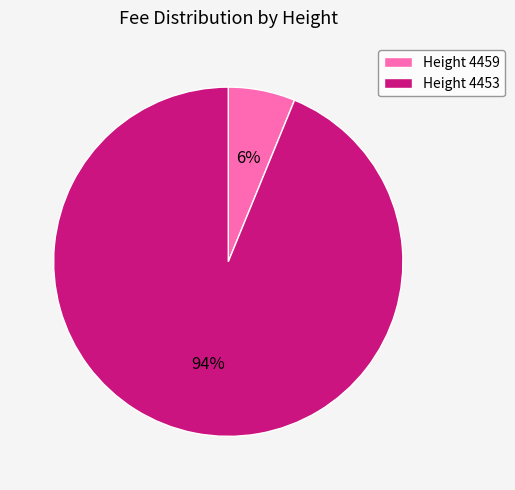

Which category has the smallest portion of the pie?

Height 4459